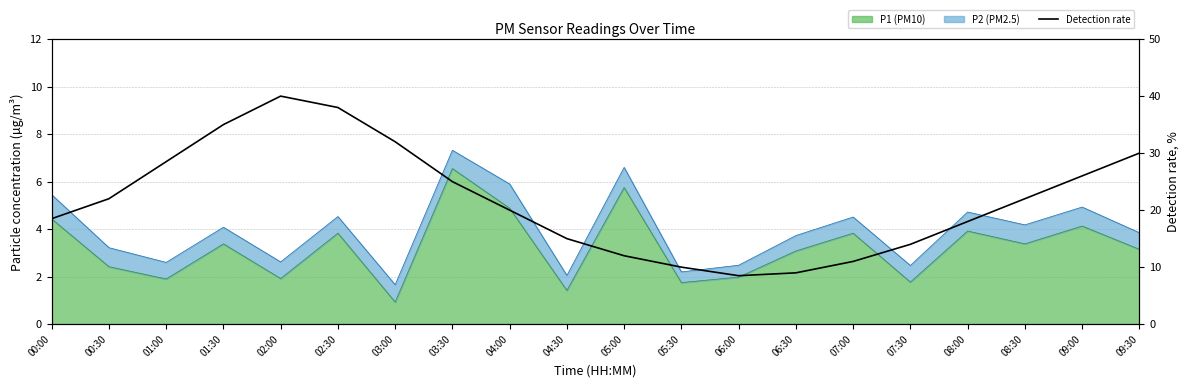

True or false: the data has more than 0 interior local peaks.

True